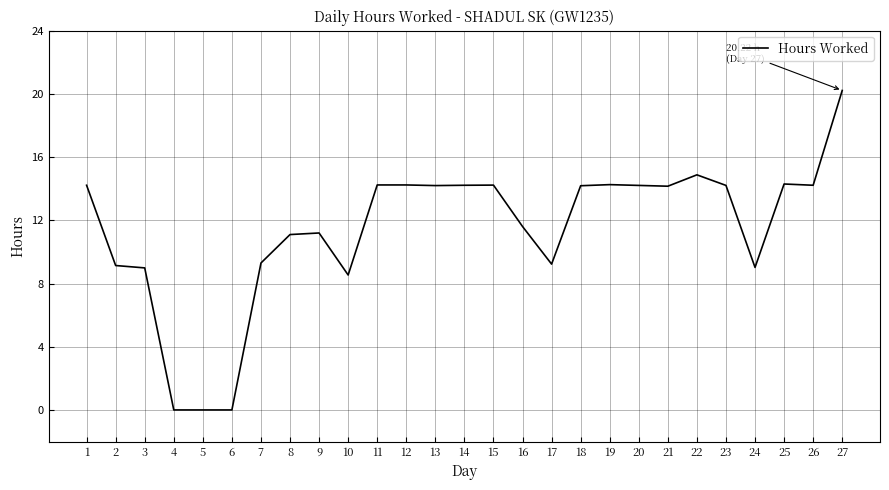

What is the difference between the maximum and minimum values?

20.2